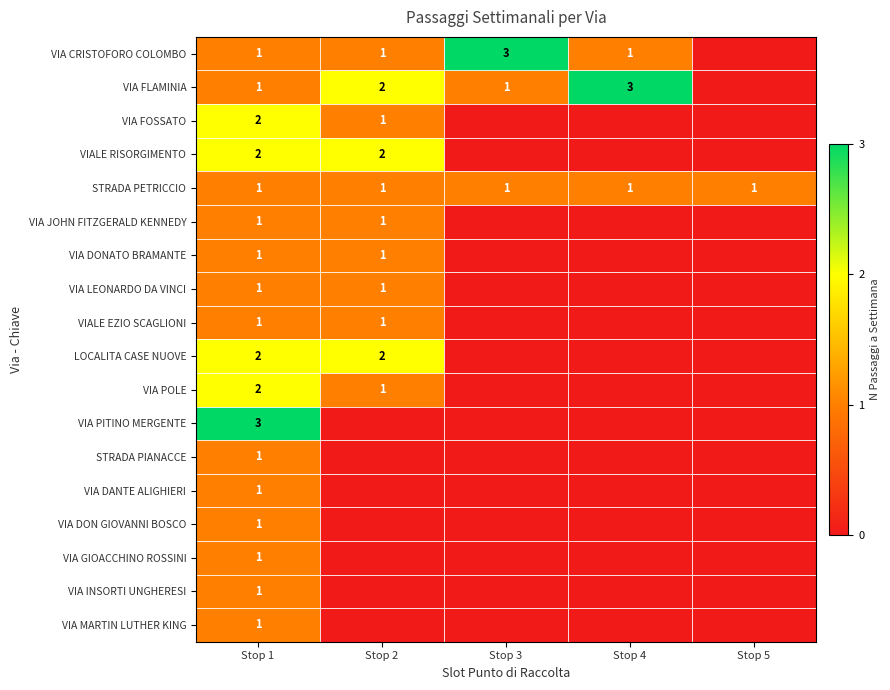

Is the value of STRADA PETRICCIO at Stop 1 greater than the value of VIA DANTE ALIGHIERI at Stop 1?

No